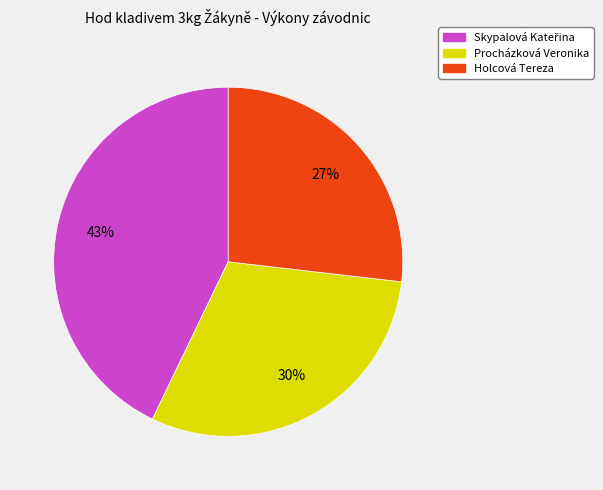

What is the smallest slice in the pie chart?

Holcová Tereza